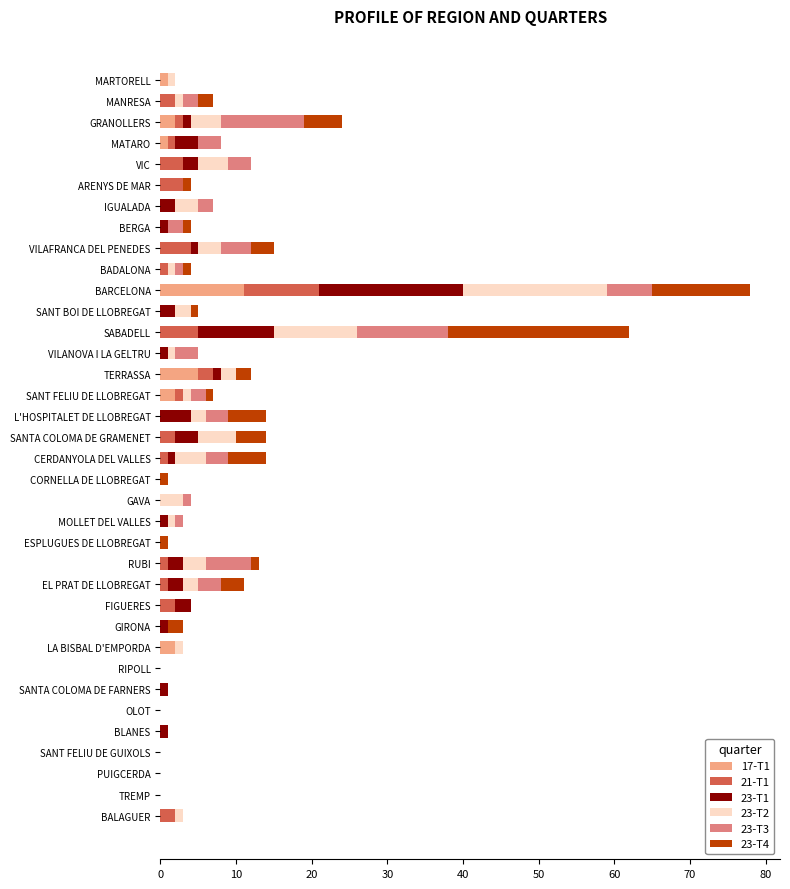

At which category is the sum across all series the highest?

BARCELONA